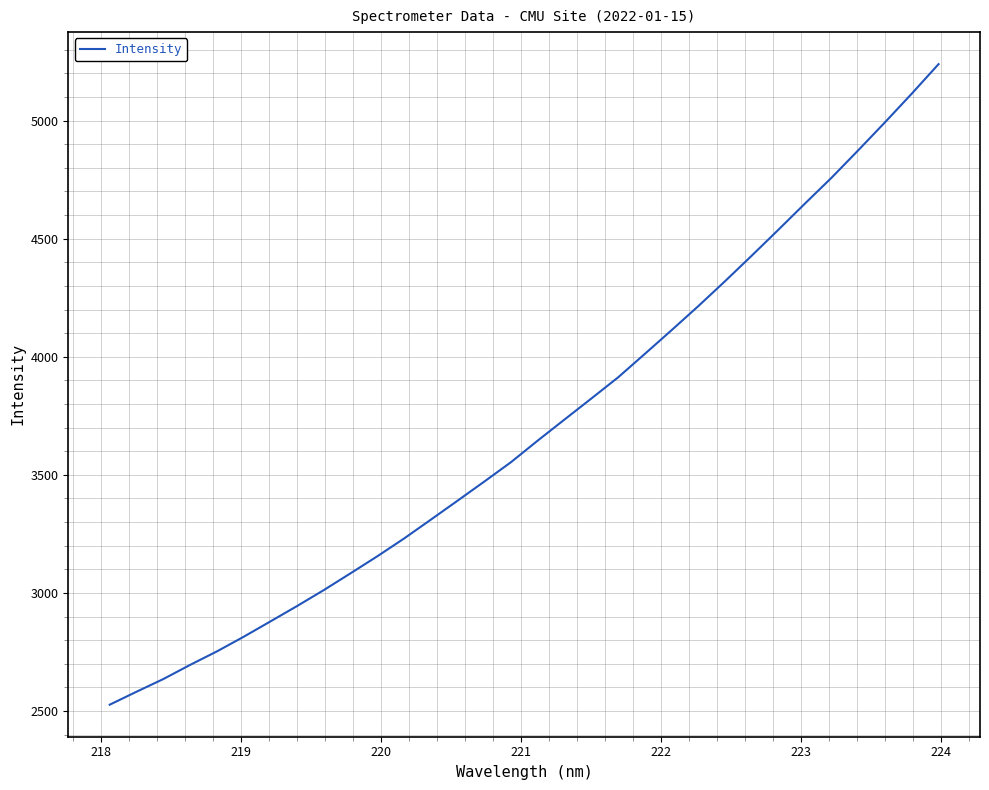

What is the difference between the second highest and minimum values?

2588.1